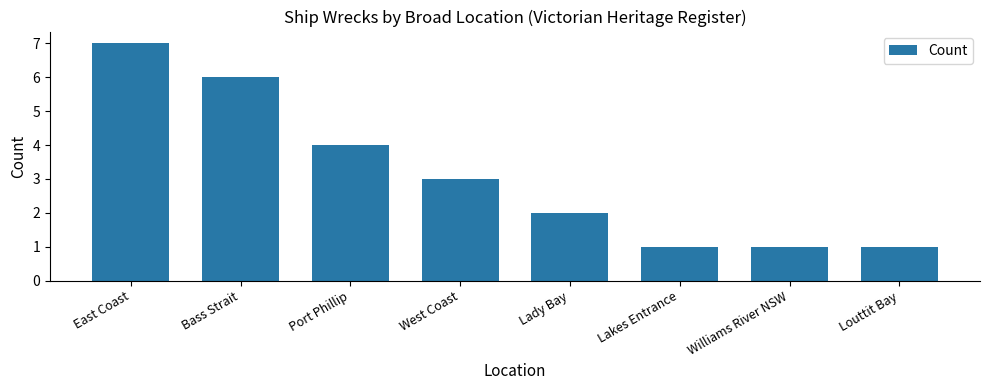

What is the difference between the maximum and minimum values?

6